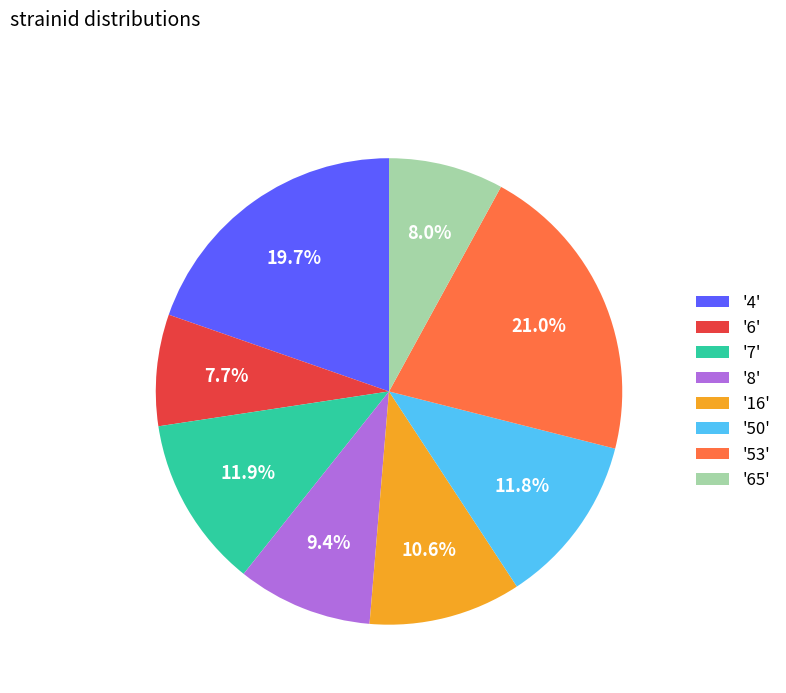

Between '65' and '4', which is larger?

'4'